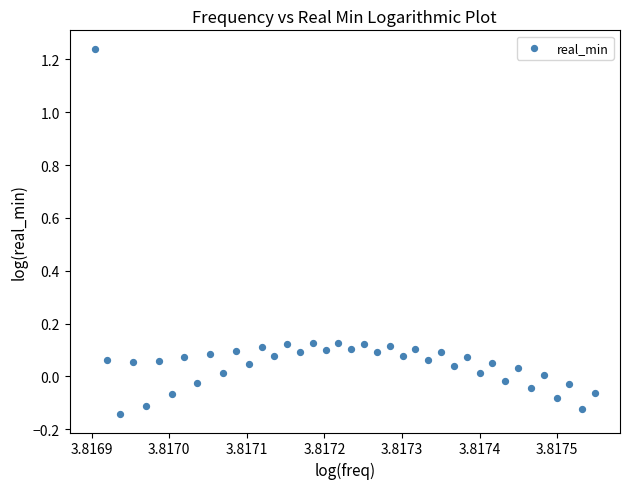

What is the range of Y values (max minus min)?

1.4